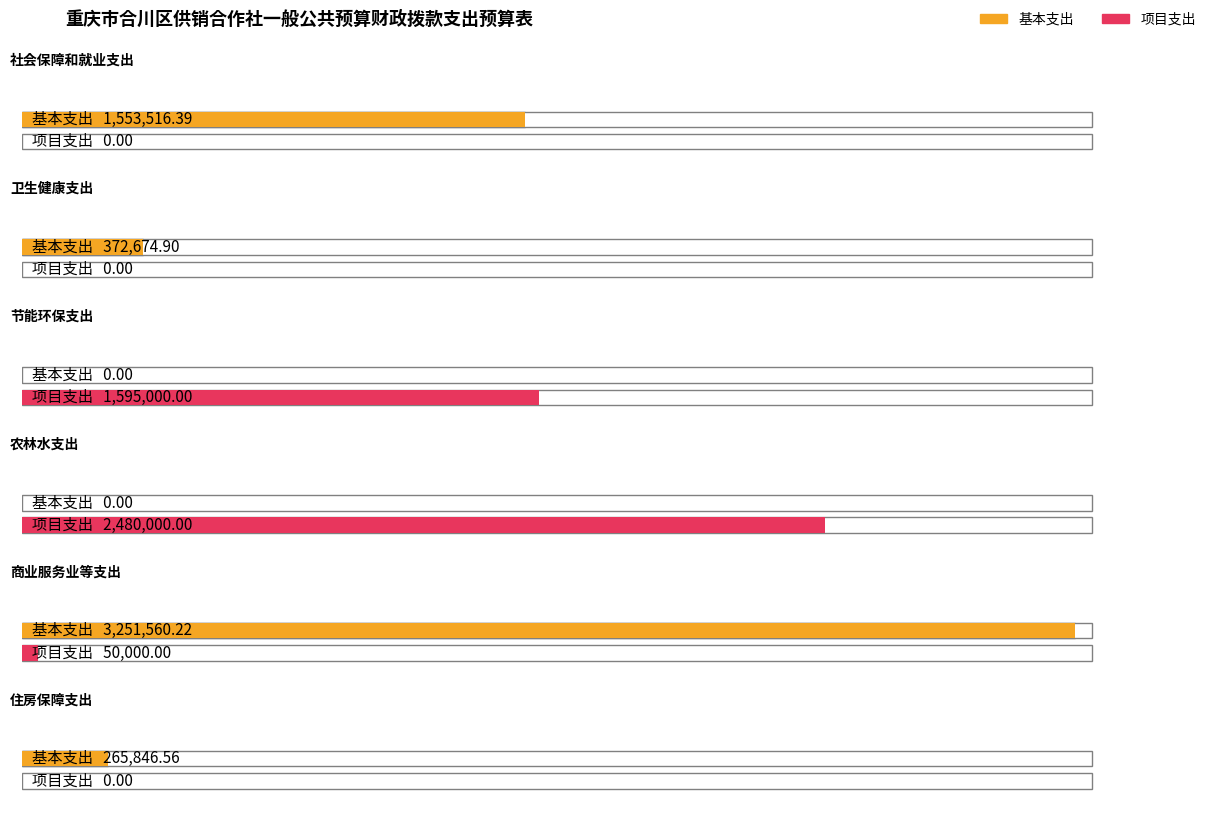

Are the bars grouped side by side (vs. stacked)?

Yes